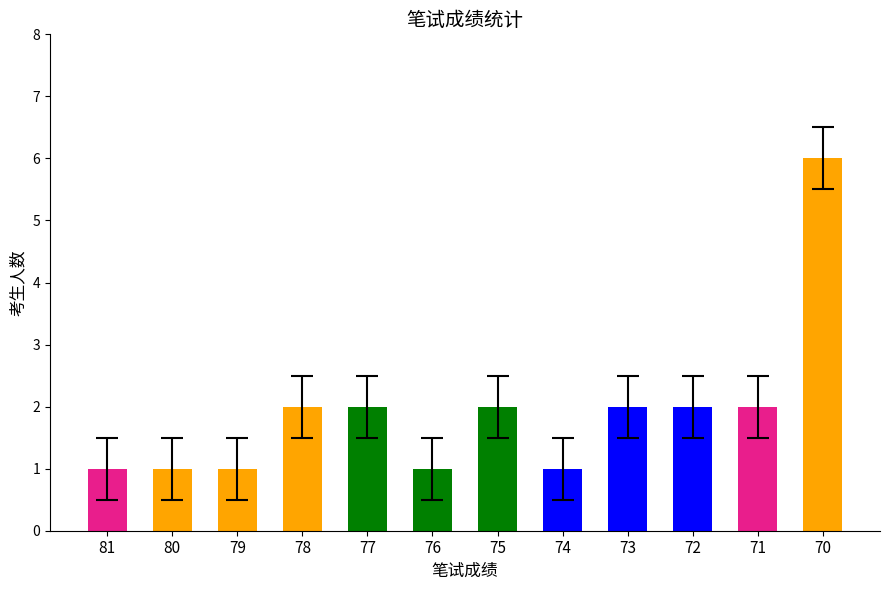

Which has a higher value, 74 or 78?

78